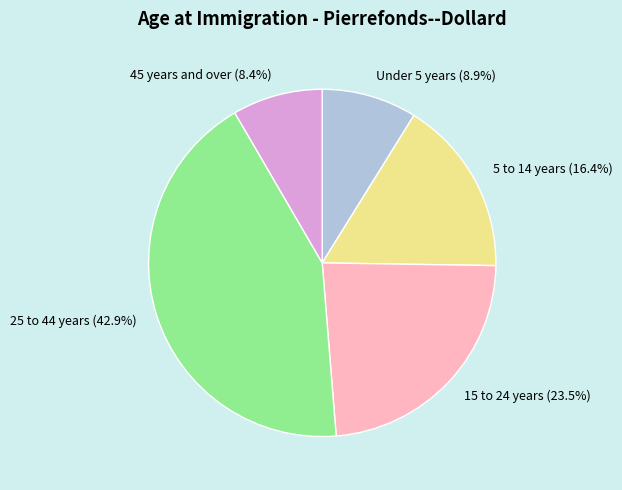

The 15 to 24 years slice represents 33% of the pie. True or false?

False